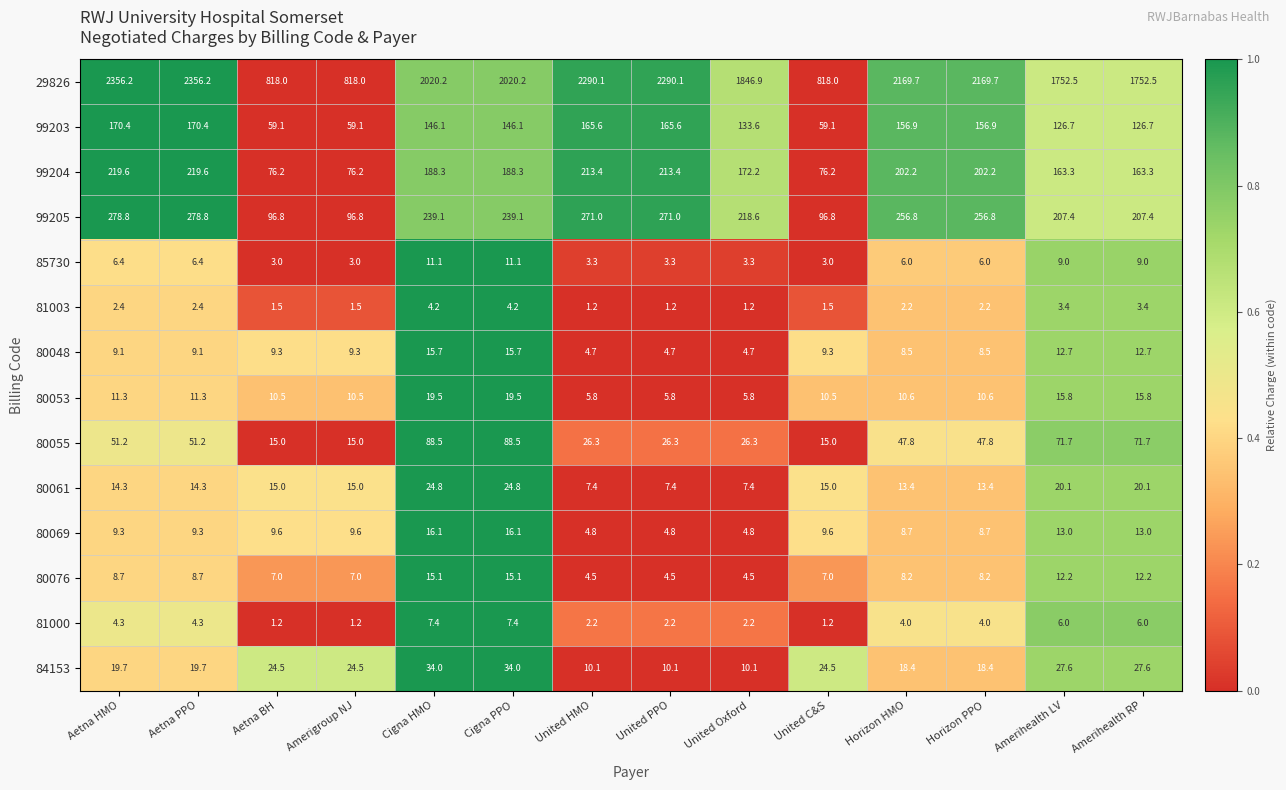

What value does the 81003 series have at Cigna HMO?

4.2